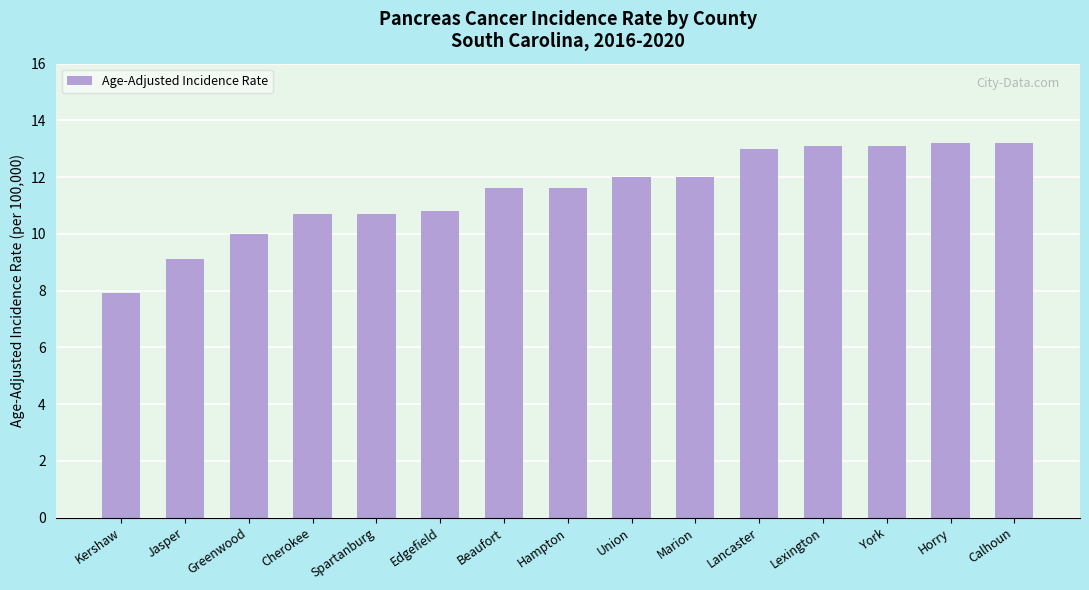

What is the approximate value at Marion?

12.0